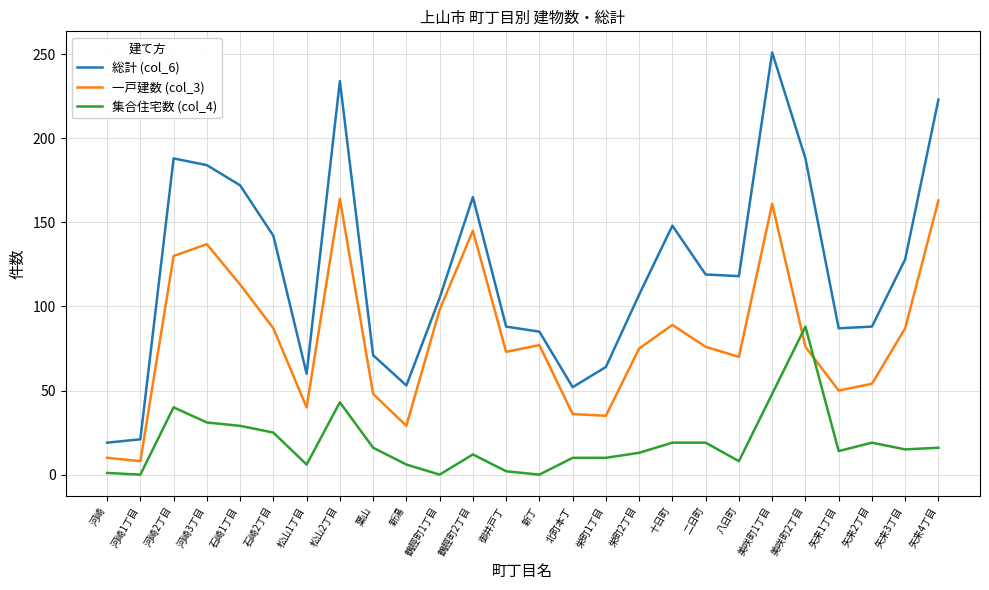

Count the number of categories in the chart.

26